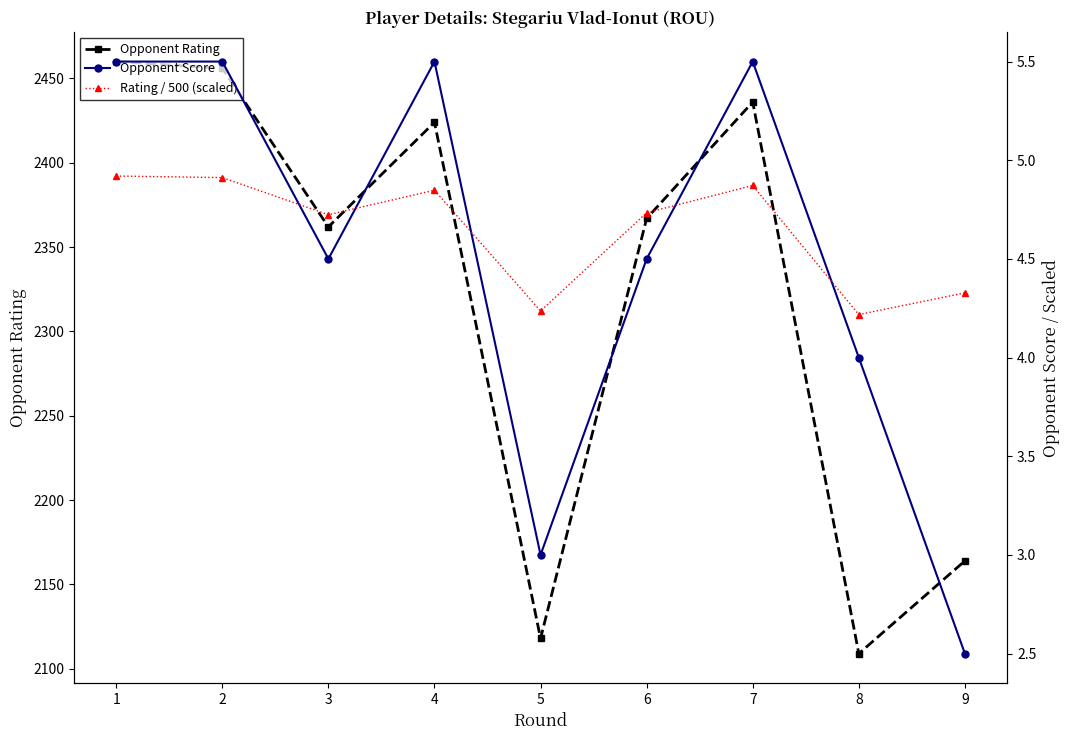

Reading left to right, what are all the values shown in this chart?

Opponent Rating: 1=2460.0	2=2456.0	3=2362.0	4=2424.0	5=2118.0	6=2367.0	7=2436.0	8=2109.0	9=2164.0
Opponent Score: 1=5.5	2=5.5	3=4.5	4=5.5	5=3.0	6=4.5	7=5.5	8=4.0	9=2.5
Rating / 500 (scaled): 1=4.9	2=4.9	3=4.7	4=4.8	5=4.2	6=4.7	7=4.9	8=4.2	9=4.3